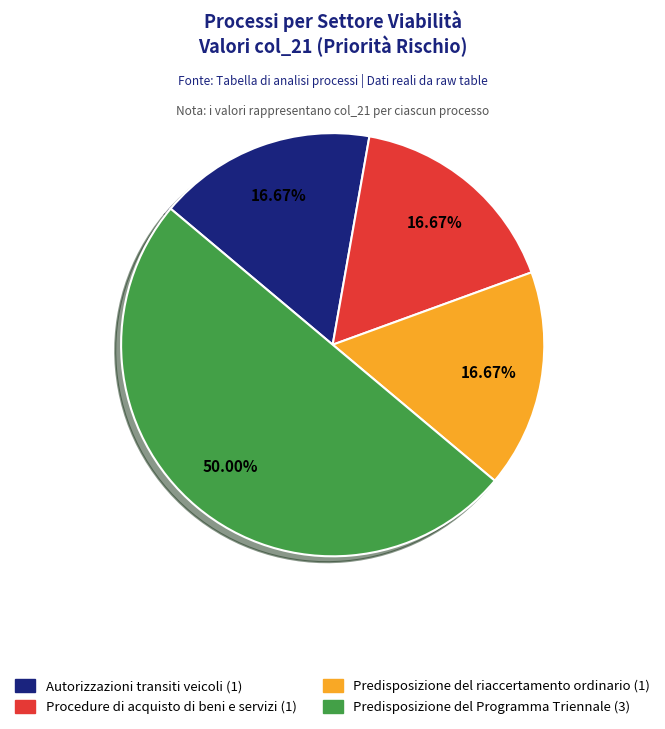

How many segments does this pie chart have?

4